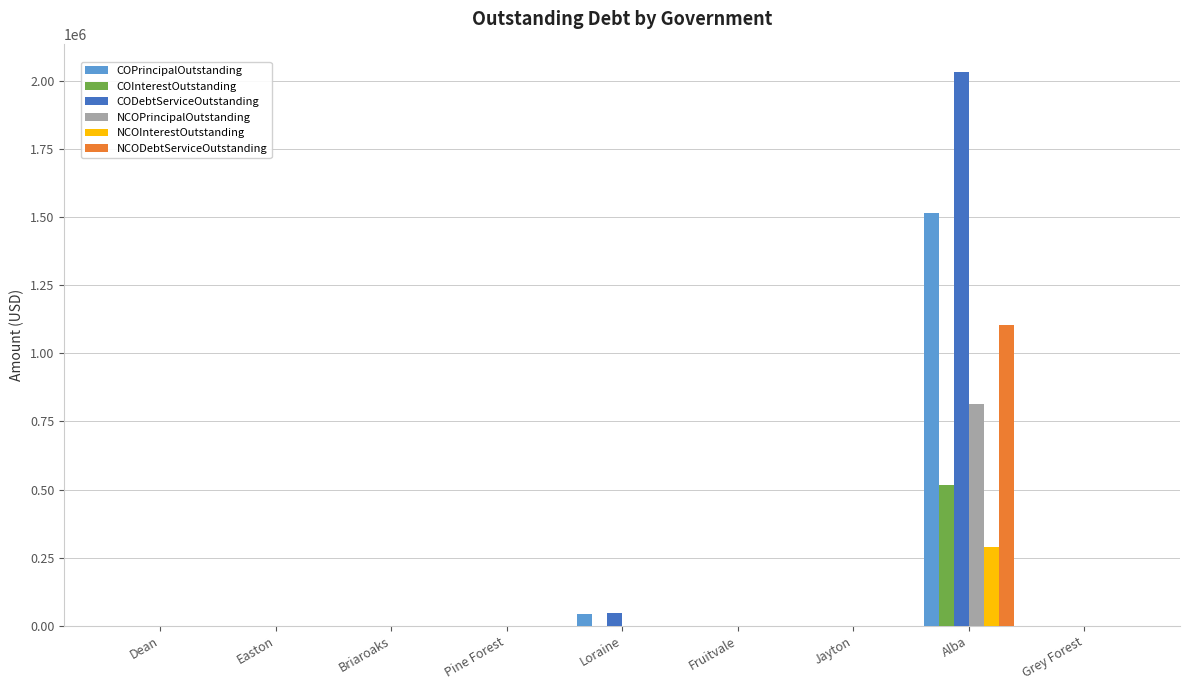

Which series changed the most between Loraine and Jayton?

CODebtServiceOutstanding